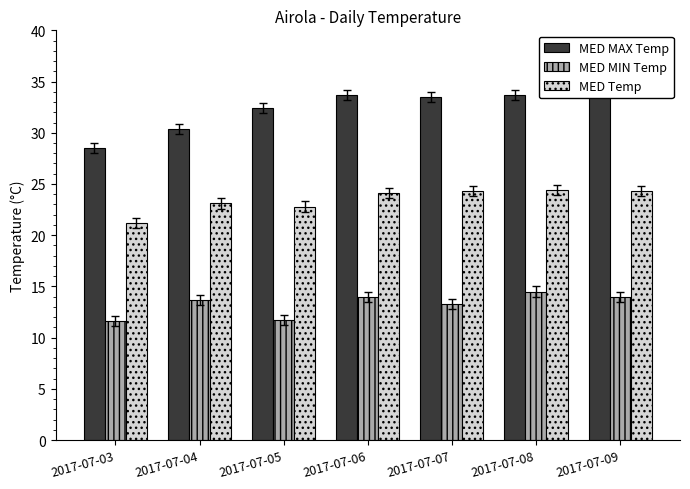

What is the difference between the maximum and minimum values in the MED MAX Temp series?

6.0